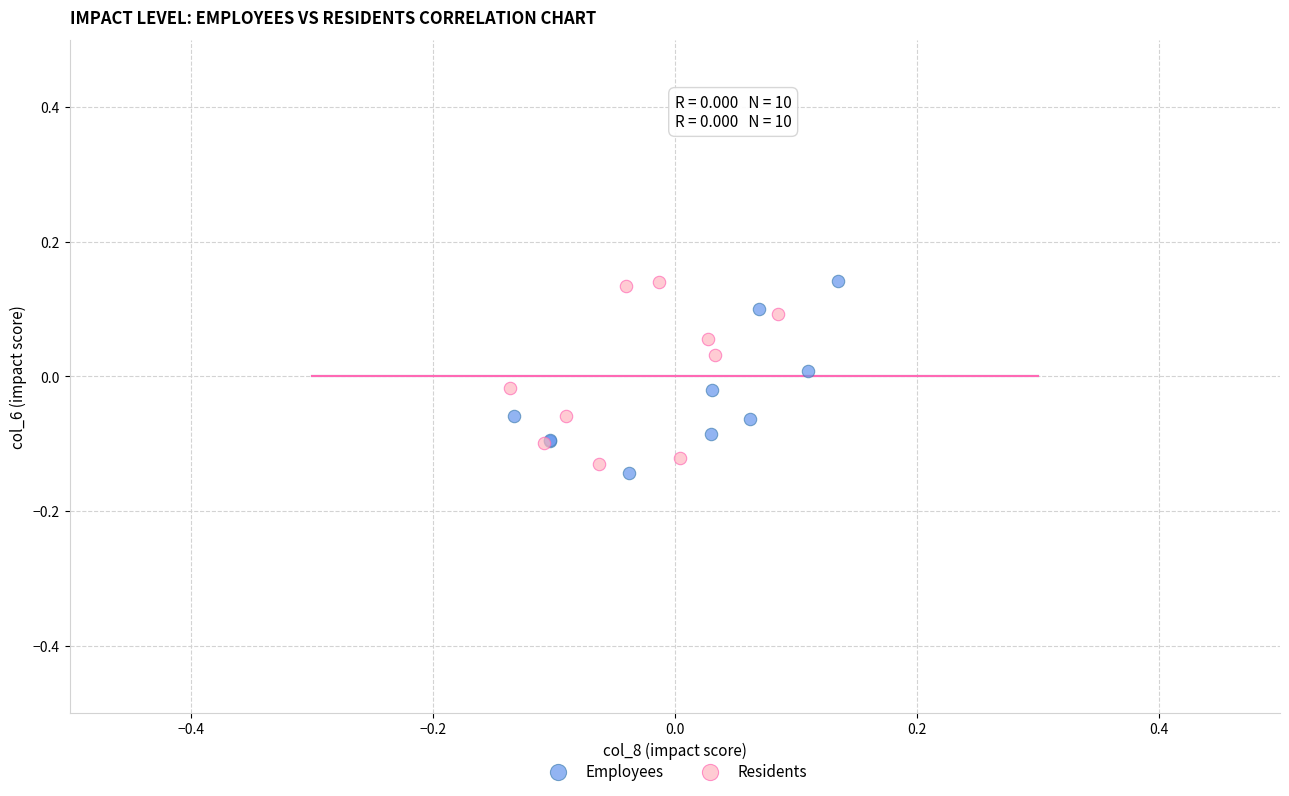

What are all the series names shown in the legend?

Employees, Residents